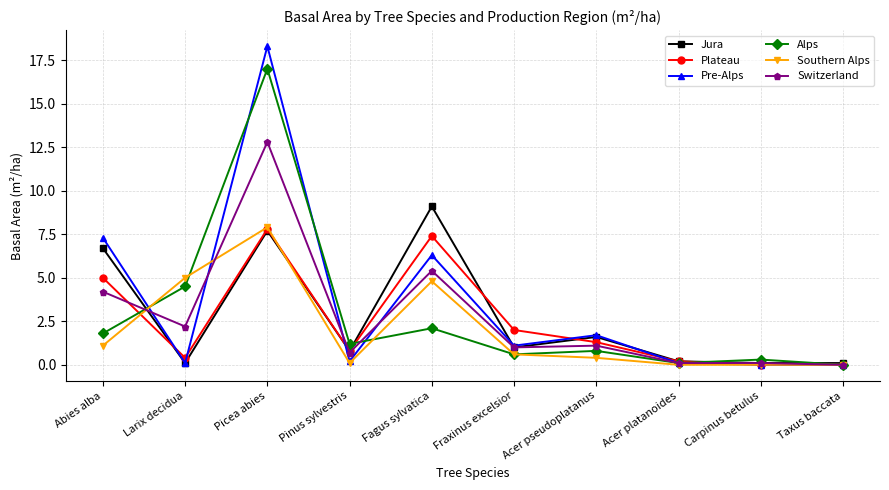

Reading left to right, what are all the values shown in this chart?

Jura: Abies alba=6.7	Larix decidua=0.1	Picea abies=7.7	Pinus sylvestris=0.8	Fagus sylvatica=9.1	Fraxinus excelsior=1.0	Acer pseudoplatanus=1.6	Acer platanoides=0.2	Carpinus betulus=0.1	Taxus baccata=0.1
Plateau: Abies alba=5.0	Larix decidua=0.4	Picea abies=7.8	Pinus sylvestris=0.8	Fagus sylvatica=7.4	Fraxinus excelsior=2.0	Acer pseudoplatanus=1.3	Acer platanoides=0.2	Carpinus betulus=0.0	Taxus baccata=0.0
Pre-Alps: Abies alba=7.3	Larix decidua=0.1	Picea abies=18.3	Pinus sylvestris=0.2	Fagus sylvatica=6.3	Fraxinus excelsior=1.1	Acer pseudoplatanus=1.7	Acer platanoides=0.1	Carpinus betulus=0.0	Taxus baccata=0.0
Alps: Abies alba=1.8	Larix decidua=4.5	Picea abies=17.0	Pinus sylvestris=1.2	Fagus sylvatica=2.1	Fraxinus excelsior=0.6	Acer pseudoplatanus=0.8	Acer platanoides=0.1	Carpinus betulus=0.3	Taxus baccata=0.0
Southern Alps: Abies alba=1.1	Larix decidua=5.0	Picea abies=7.9	Pinus sylvestris=0.1	Fagus sylvatica=4.8	Fraxinus excelsior=0.6	Acer pseudoplatanus=0.4	Acer platanoides=0.0	Carpinus betulus=0.0	Taxus baccata=0.0
Switzerland: Abies alba=4.2	Larix decidua=2.2	Picea abies=12.8	Pinus sylvestris=0.7	Fagus sylvatica=5.4	Fraxinus excelsior=1.0	Acer pseudoplatanus=1.1	Acer platanoides=0.1	Carpinus betulus=0.1	Taxus baccata=0.0